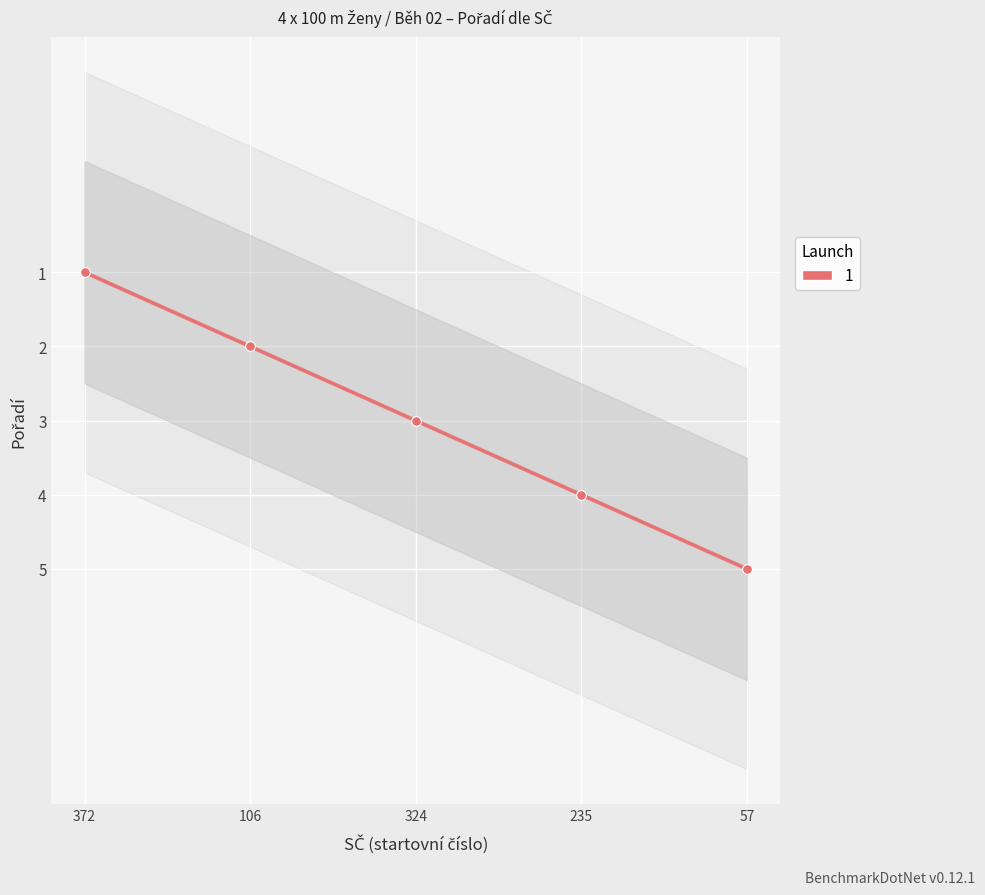

Which has a higher value, 235 or 57?

57